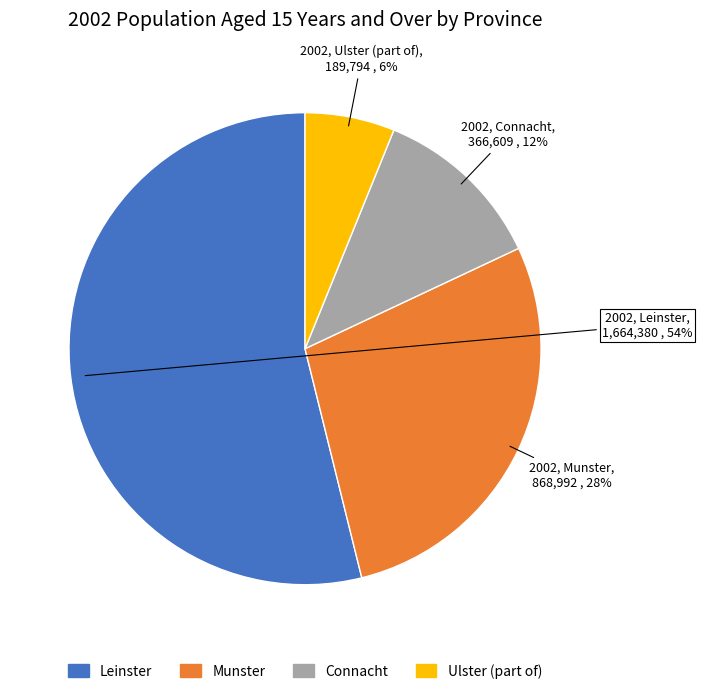

To the nearest percent, what portion does Munster represent?

28%